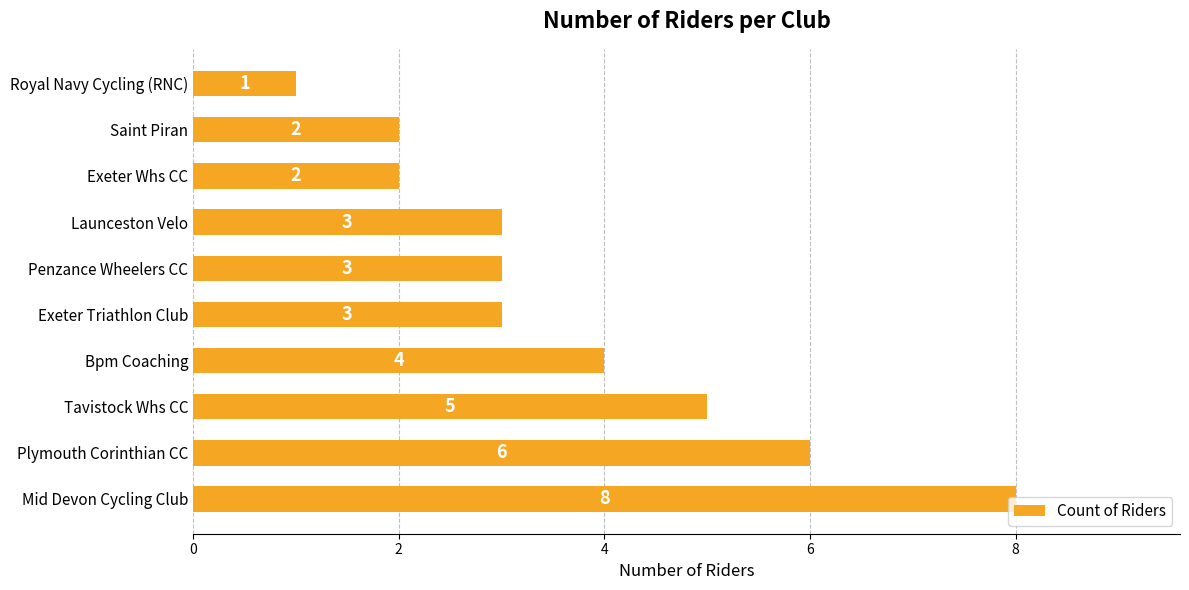

At which label is the value closest to 4?

Bpm Coaching